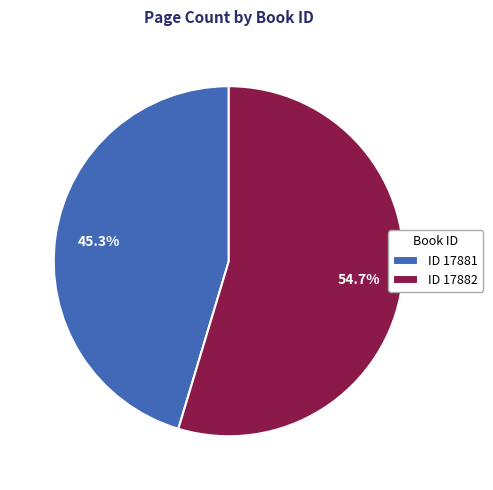

How many segments does this pie chart have?

2